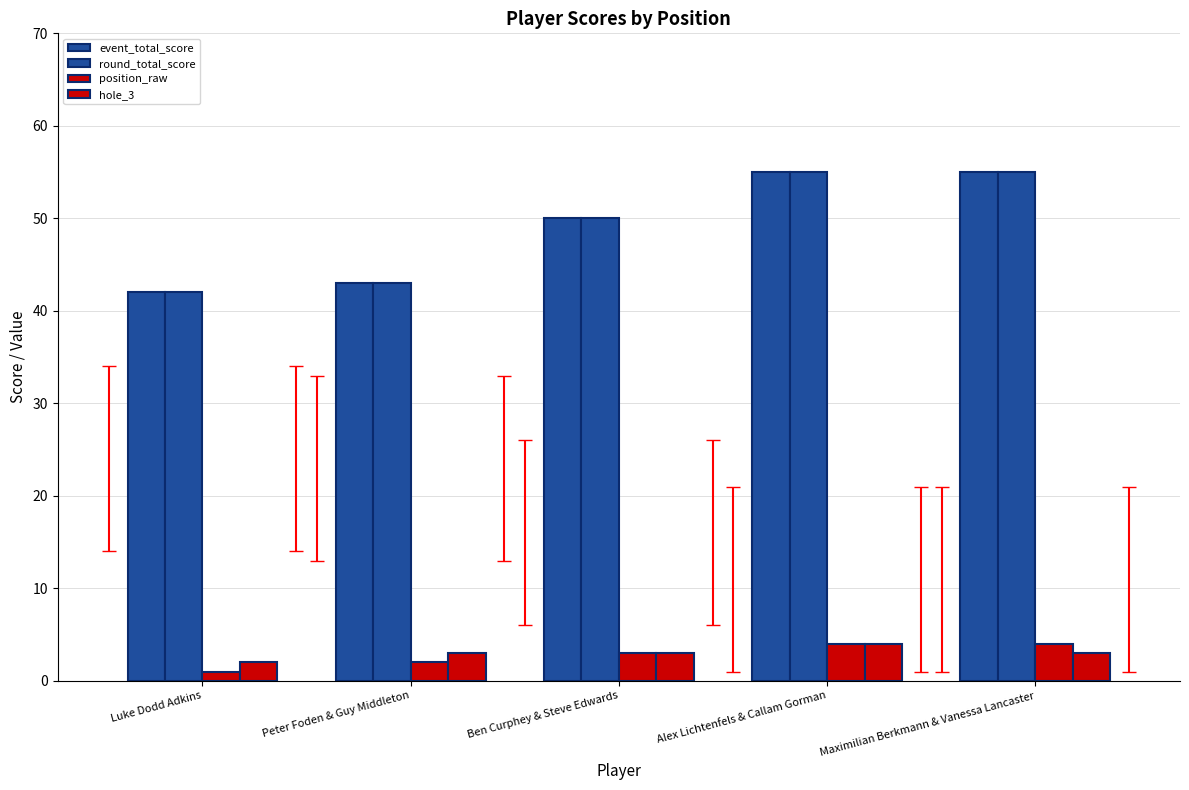

Where does the position_raw series first go above 3?

Alex Lichtenfels & Callam Gorman